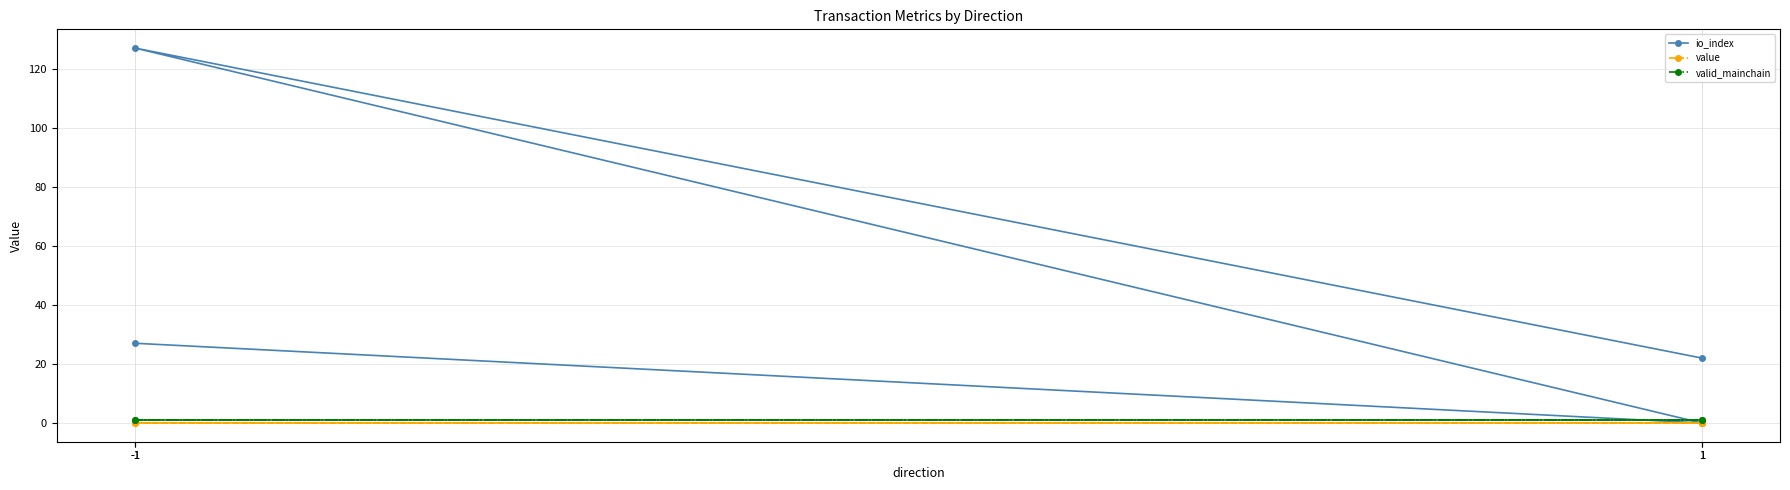

What is the difference between the second highest and second lowest values in the io_index series?

5.0